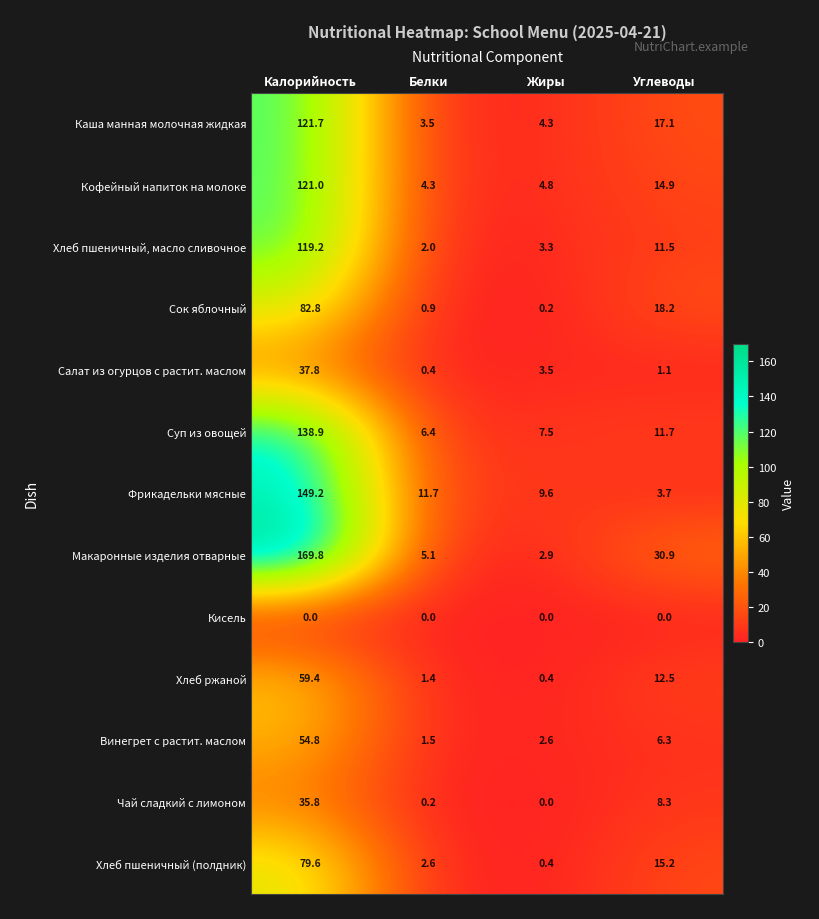

Where is Хлеб пшеничный, масло сливочное nearest to the value 60?

Углеводы